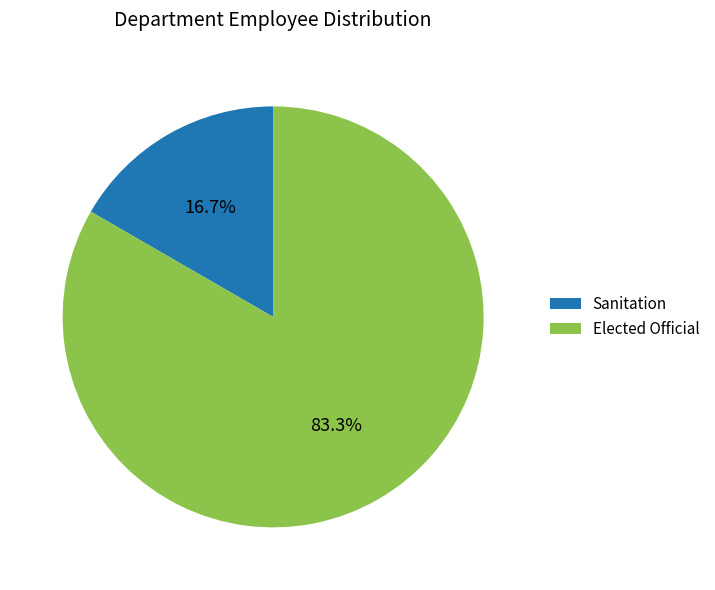

Which slice is the smallest?

Sanitation